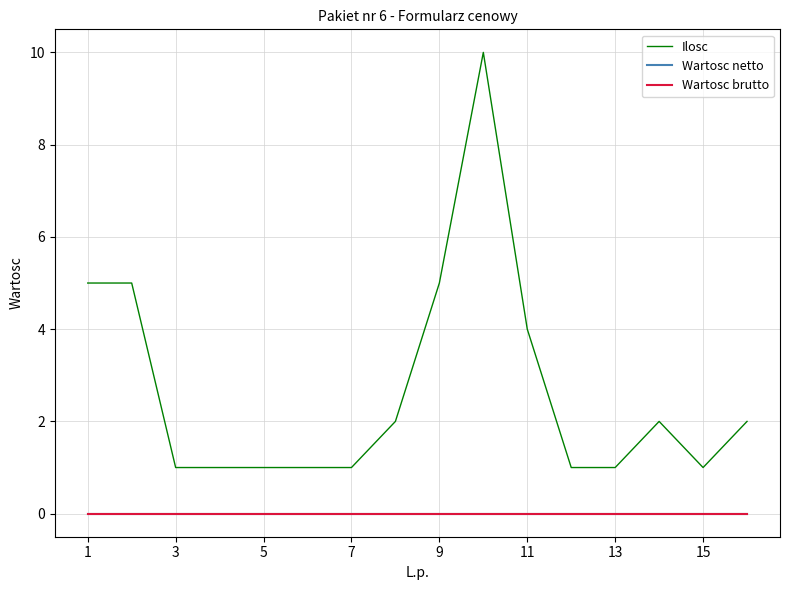

Reading left to right, list all the values displayed in this chart.

Ilosc: 5	5	1	1	1	1	1	2	5	10	4	1	1	2	1	2
Wartosc netto: 0	0	0	0	0	0	0	0	0	0	0	0	0	0	0	0
Wartosc brutto: 0	0	0	0	0	0	0	0	0	0	0	0	0	0	0	0